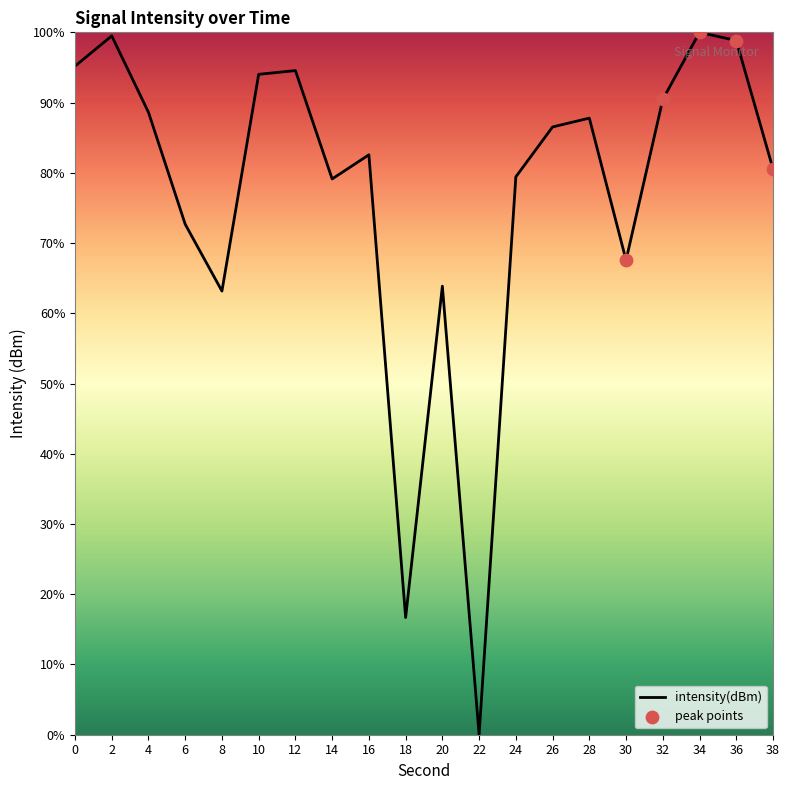

Which has a higher value, 6 or 30?

6